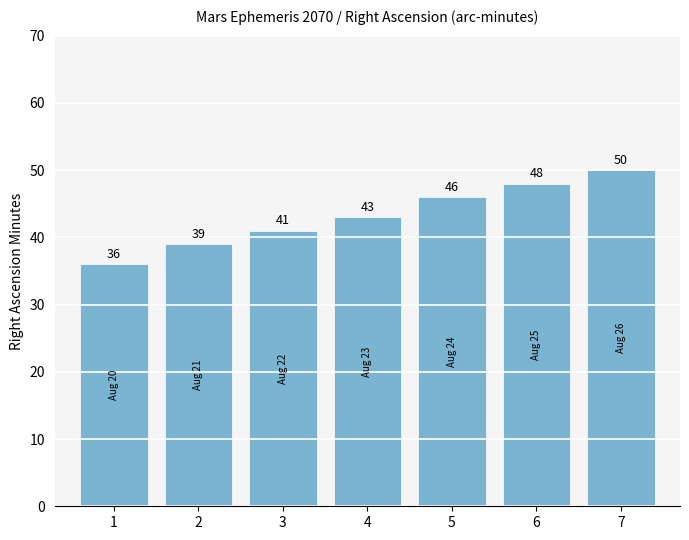

List the labels in order of value, smallest first.

1, 2, 3, 4, 5, 6, 7